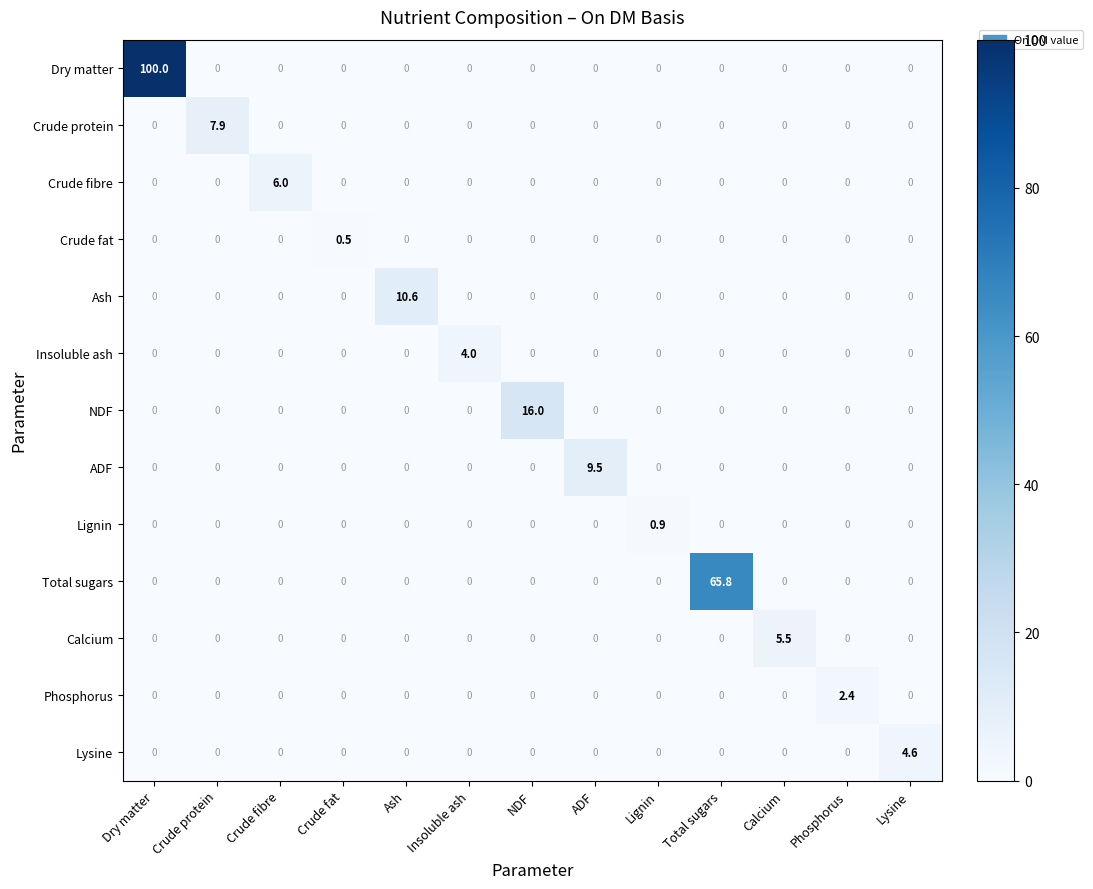

Rank the series by their maximum value, from highest to lowest.

Dry matter, Total sugars, NDF, Ash, ADF, Crude protein, Crude fibre, Calcium, Lysine, Insoluble ash, Phosphorus, Lignin, Crude fat